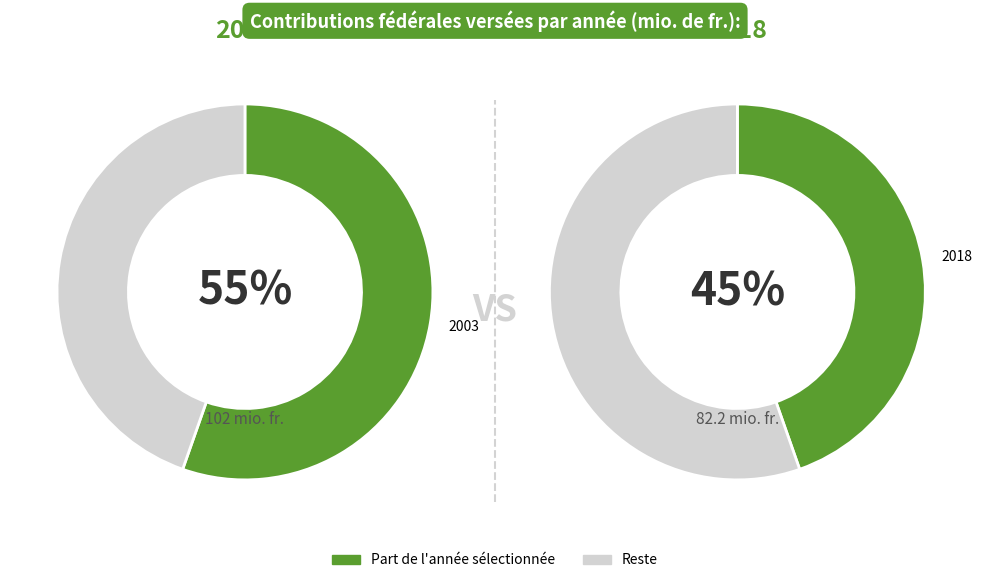

The 2015 slice represents 1% of the pie. True or false?

False